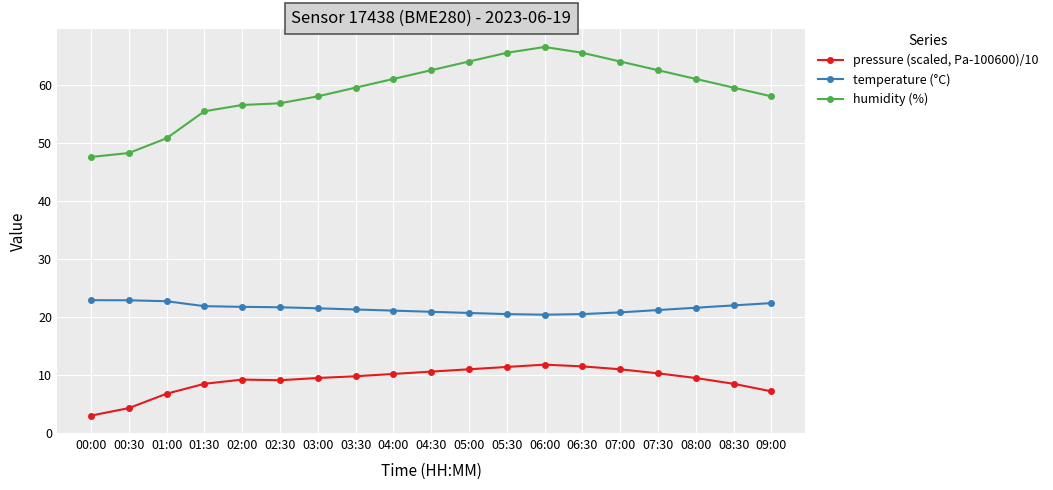

At which label does temperature (°C) first exceed 21?

00:00